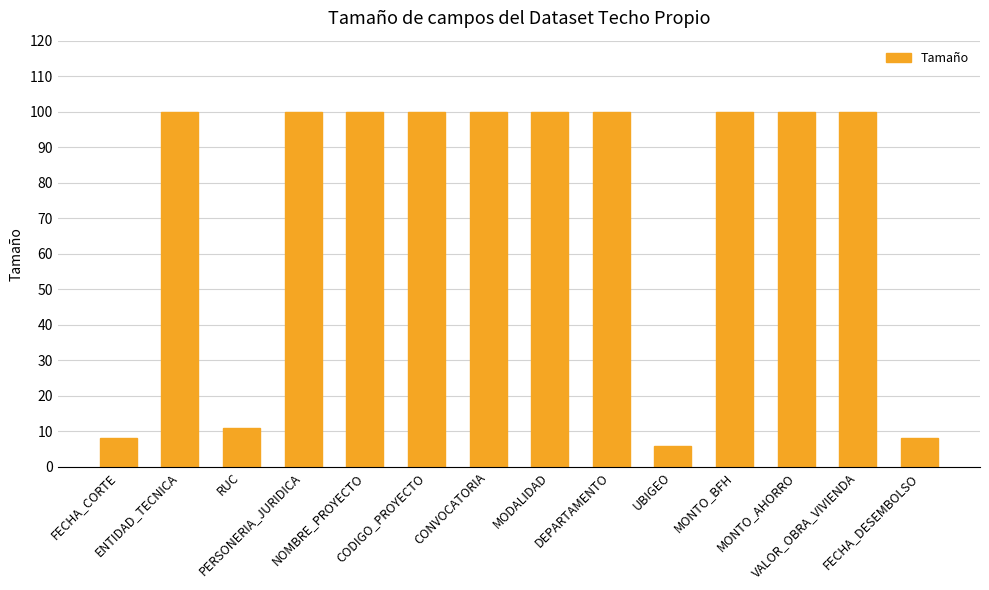

What is the label of the 3rd bar from the left?

RUC